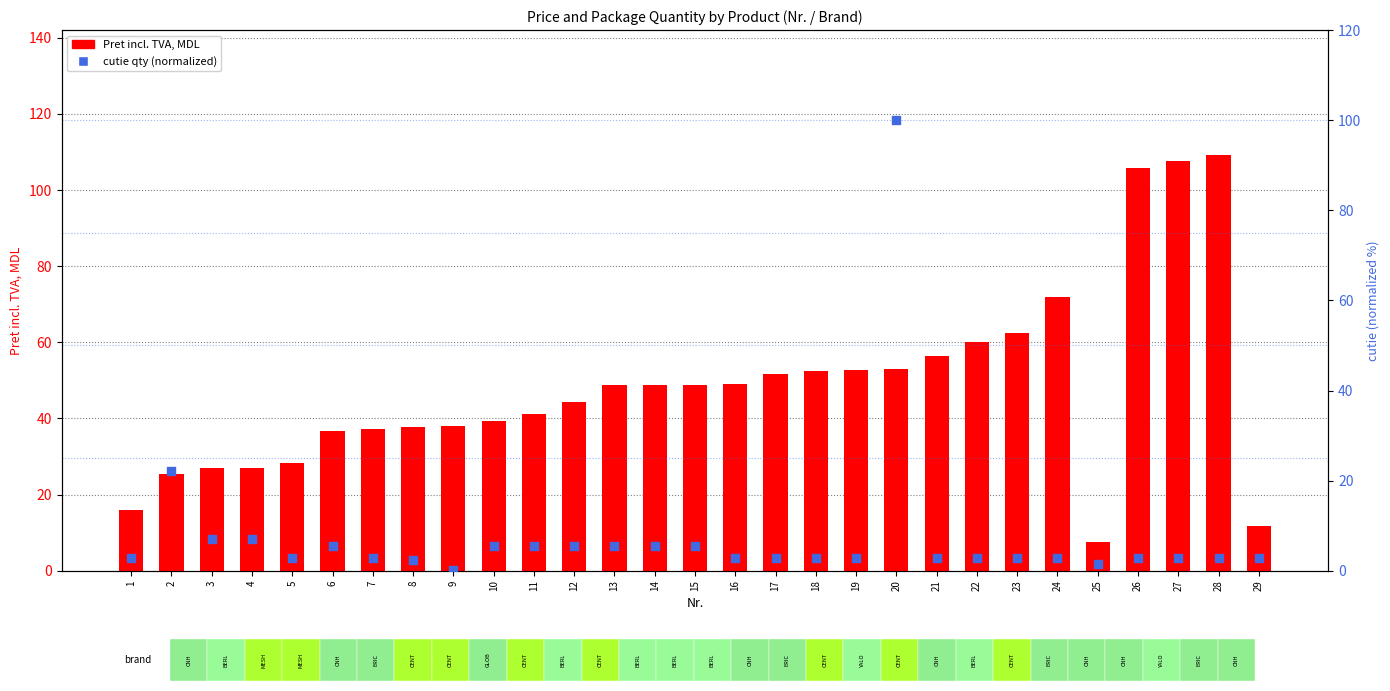

Is the value of Pret incl. TVA, MDL at 17 greater than the value of cutie (qty, normalized) at 12?

Yes